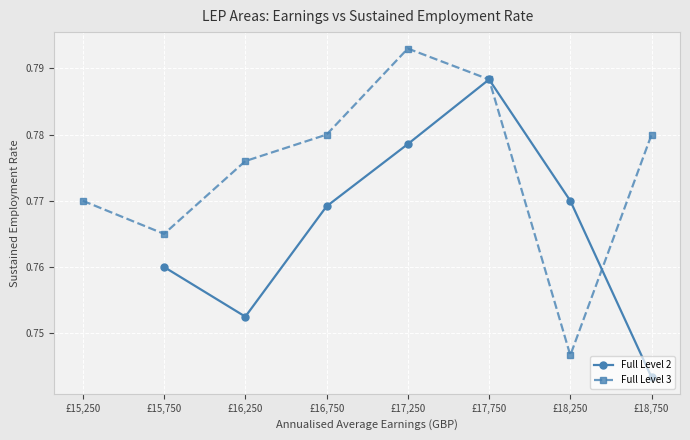

What position from the left is £17,250?

5